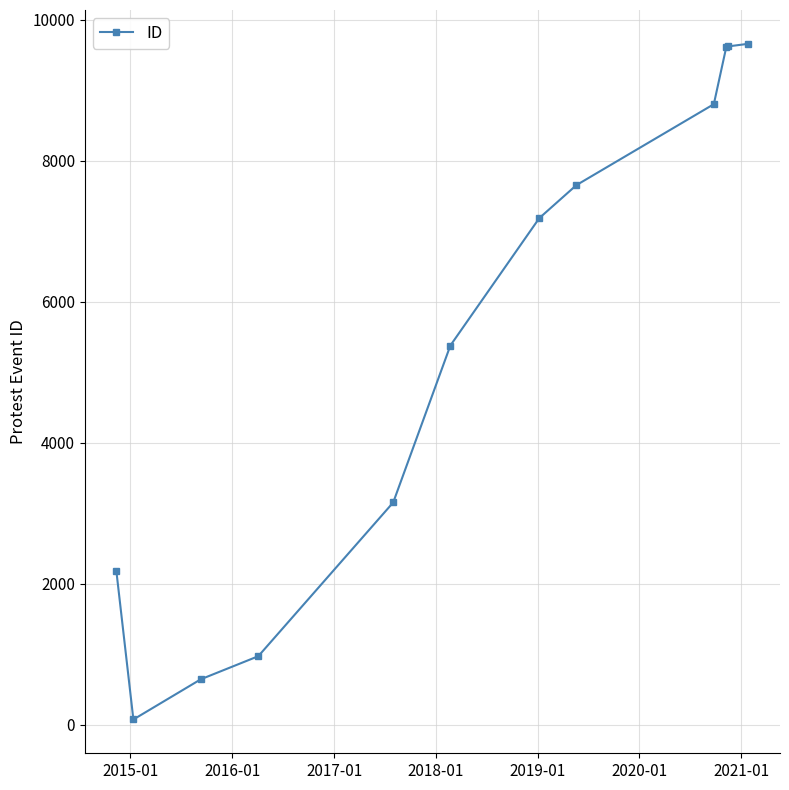

What is the maximum value shown in the chart?

9662